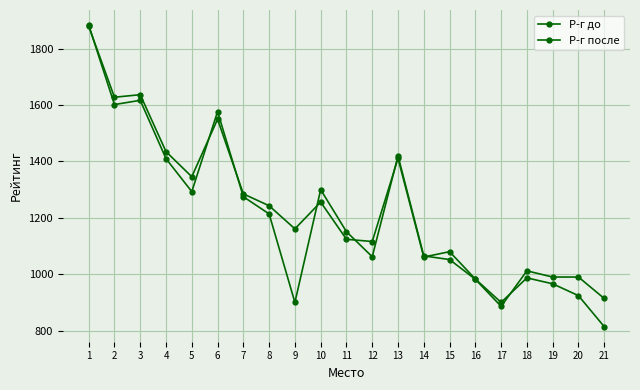

Rank the series by their maximum value, from lowest to highest.

Р-г после, Р-г до